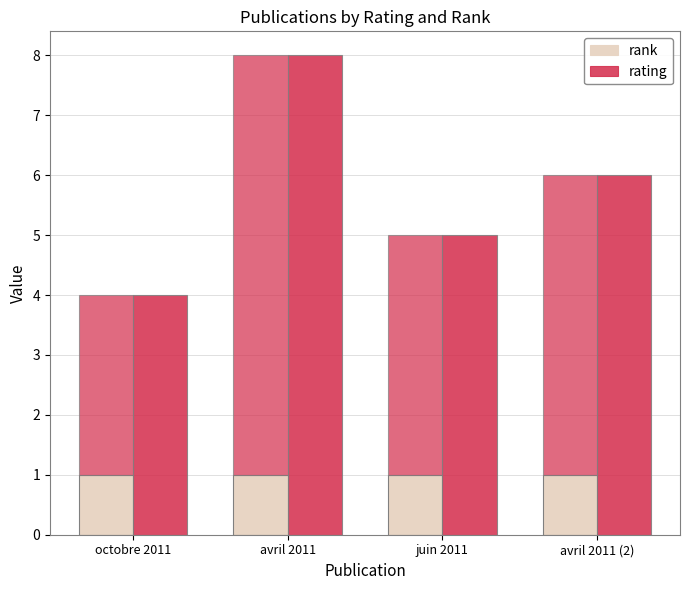

Between avril 2011 and juin 2011, which is larger?

avril 2011